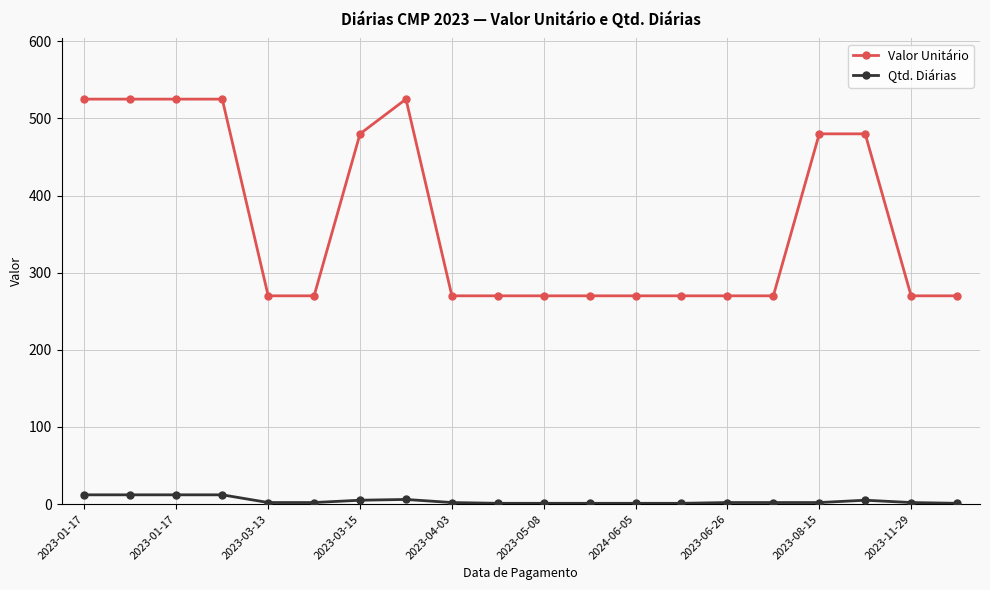

What is the maximum value for Valor Unitário?

525